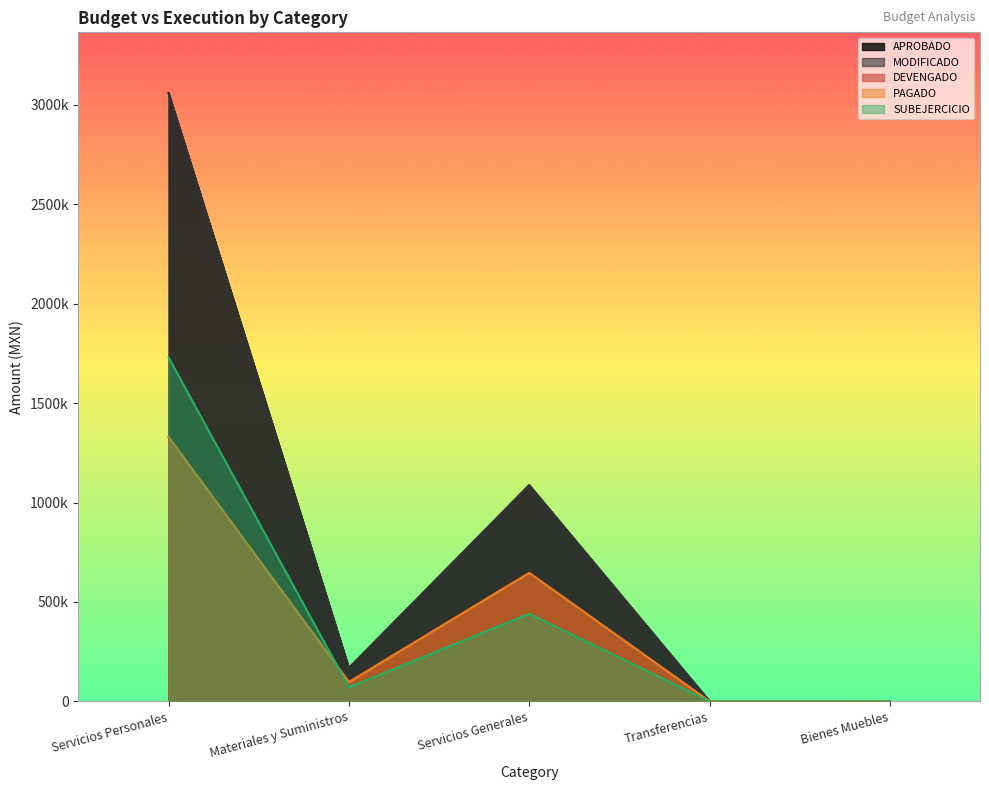

What is the sum of all MODIFICADO values?

4313400